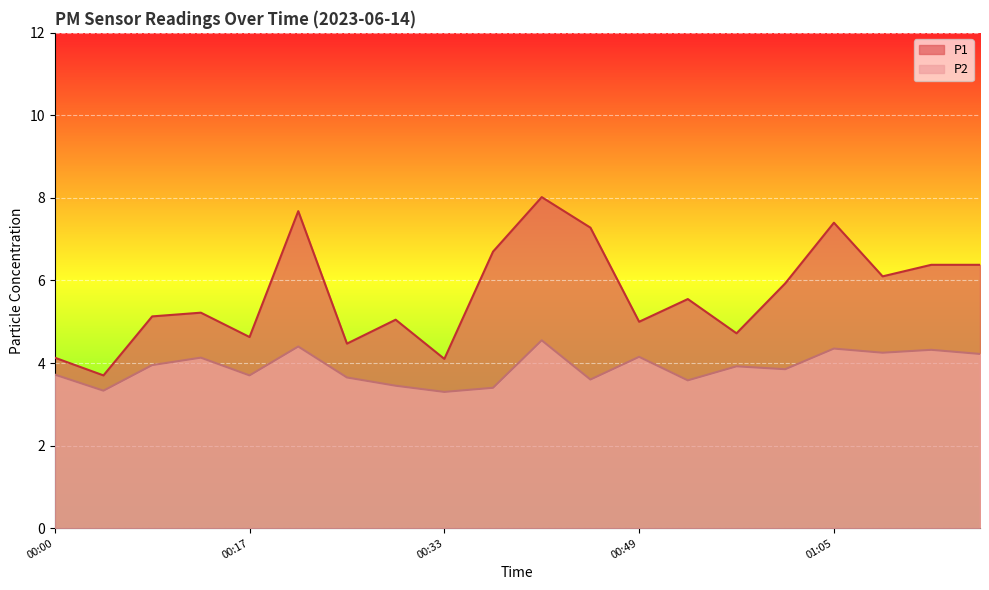

How many categories are shown in the chart?

20